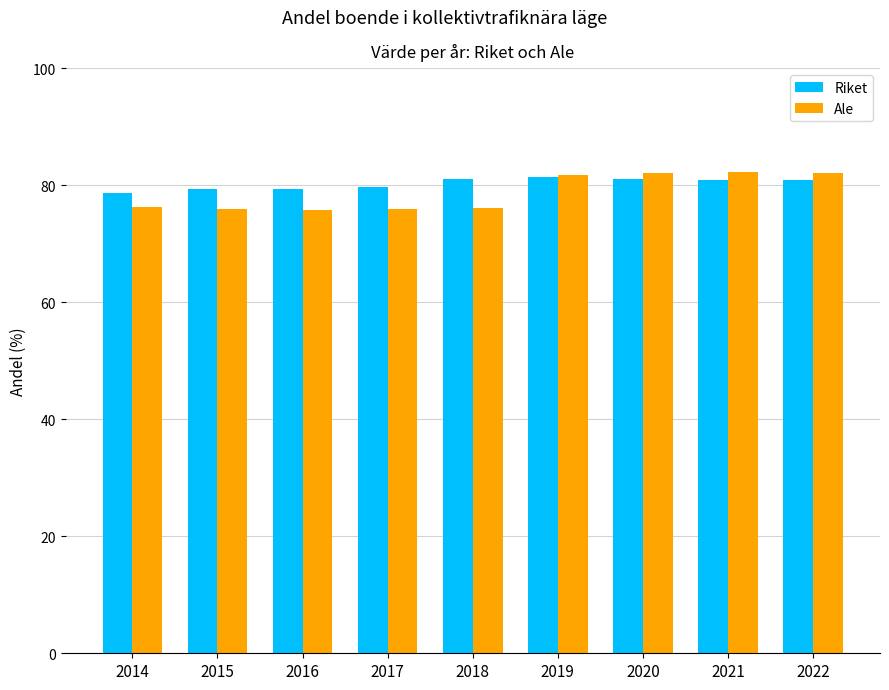

Which series has the largest range (max minus min)?

Ale